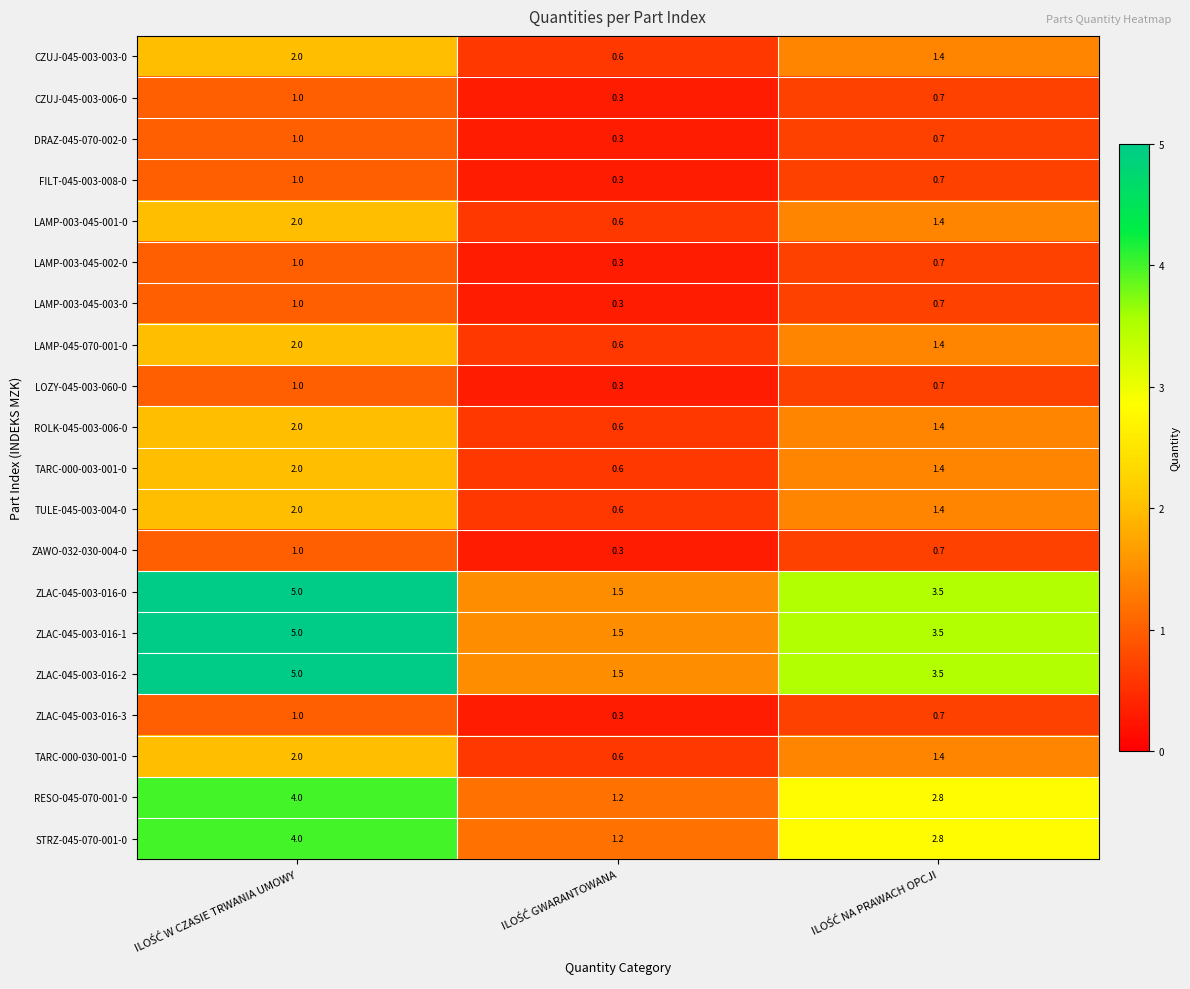

What is the average value of the ZLAC-045-003-016-1 series?

3.3